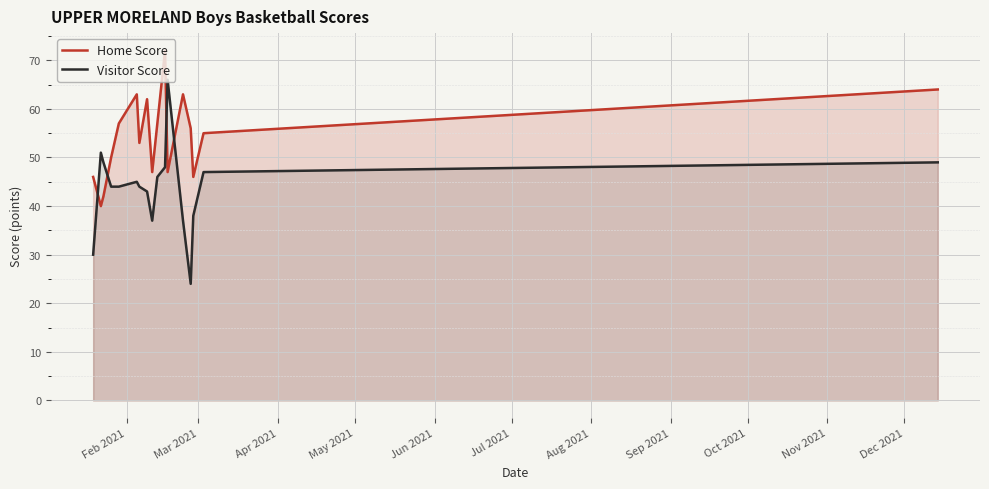

Which series has the largest range (max minus min)?

Visitor Score